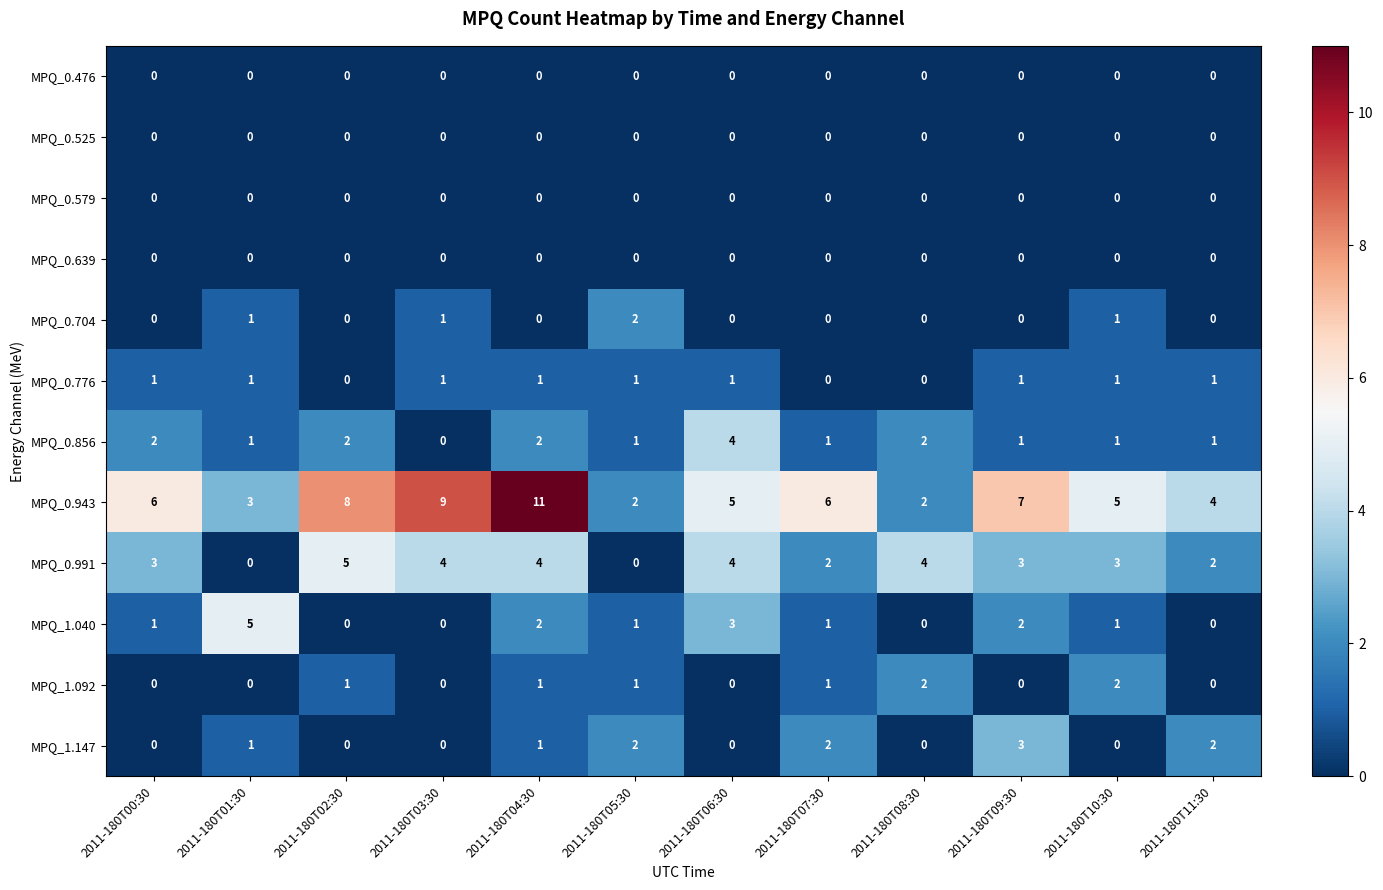

Is the value of MPQ_0.776 at 2011-180T09:30 greater than the value of MPQ_0.943 at 2011-180T03:30?

No